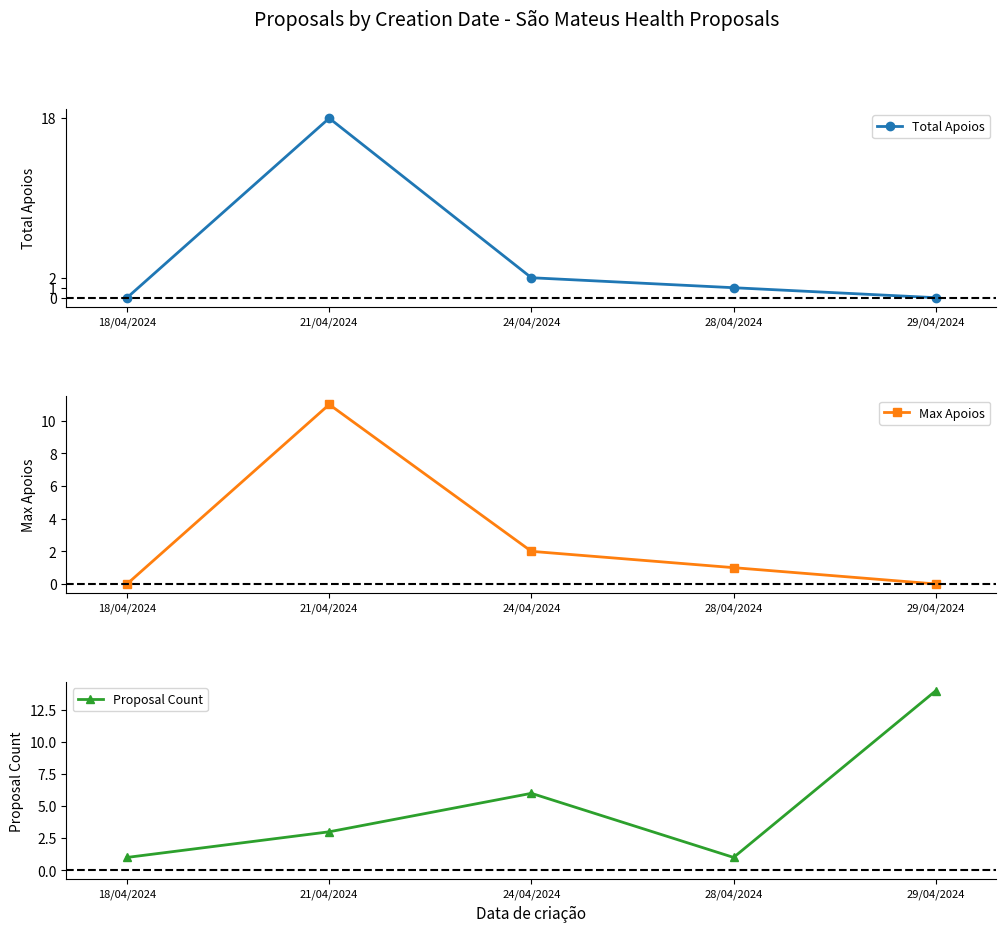

What are all the series names shown in the legend?

Total Apoios, Max Apoios, Proposal Count